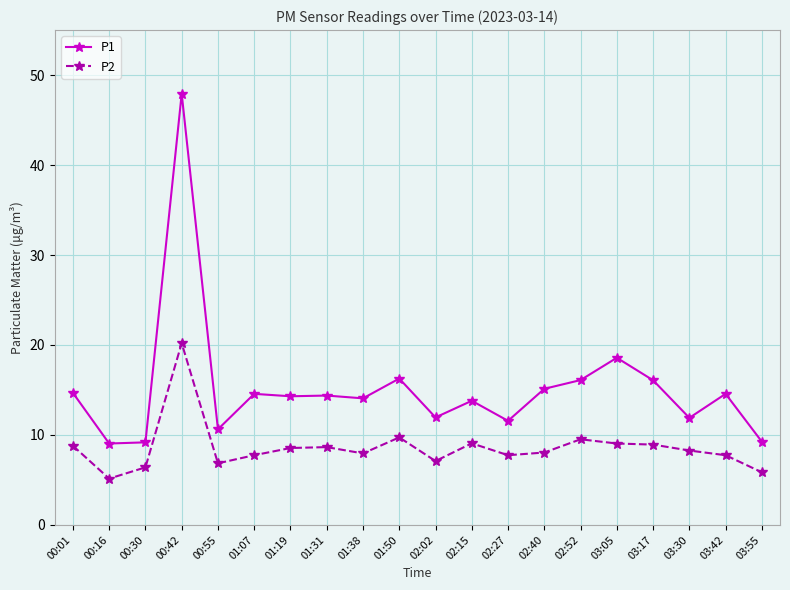

Is this an area chart (filled region under the line)?

No